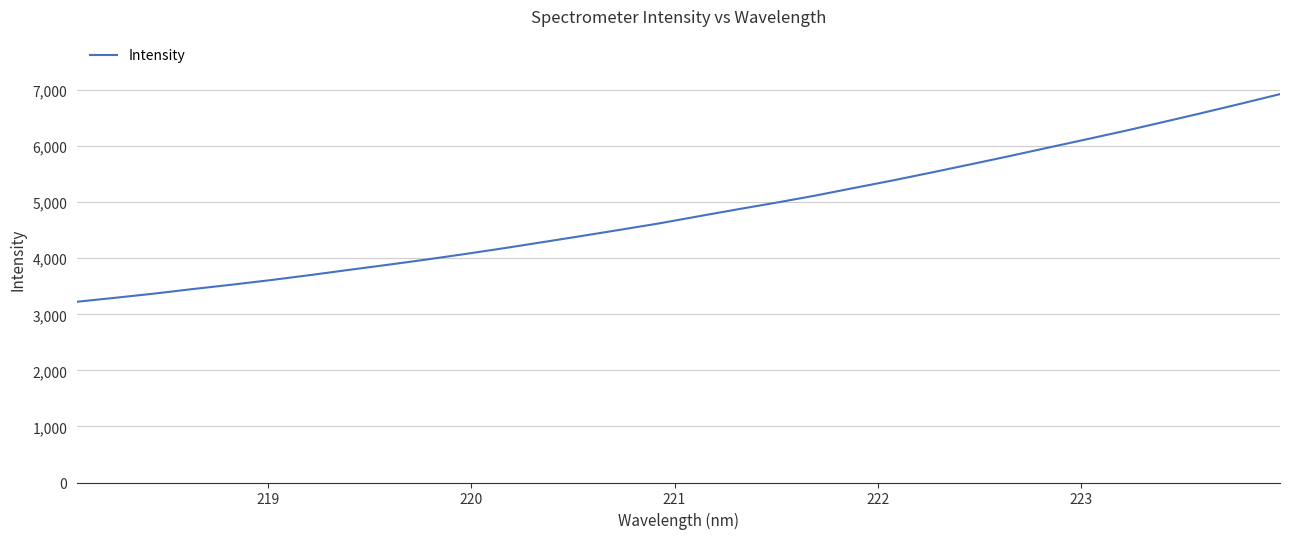

What is the minimum value shown in the chart?

3224.7